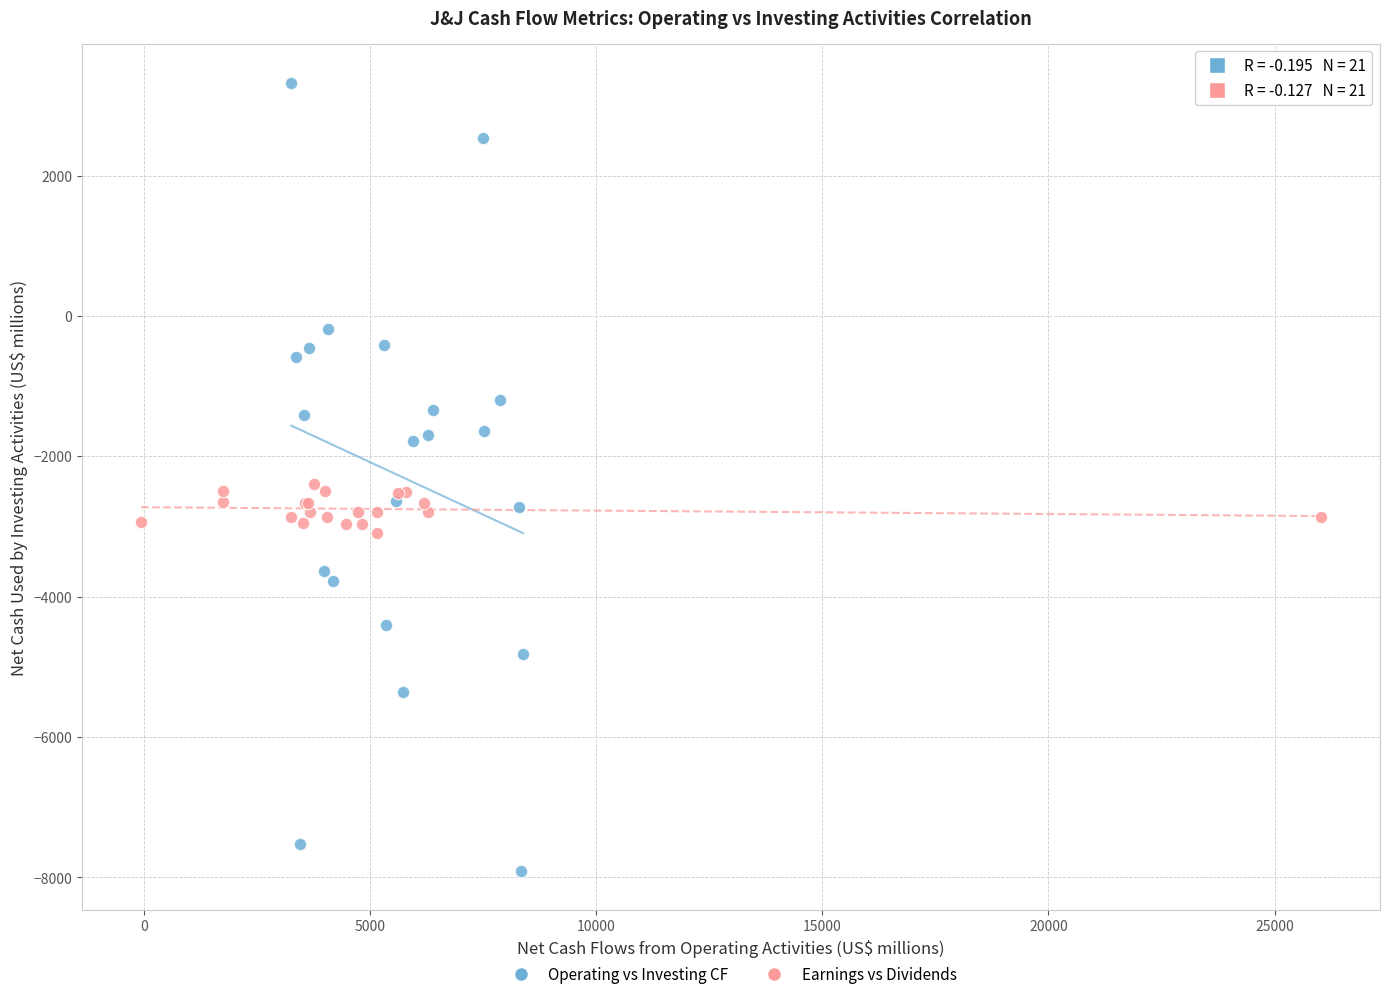

Which series reaches the minimum Y coordinate?

Operating vs Investing CF